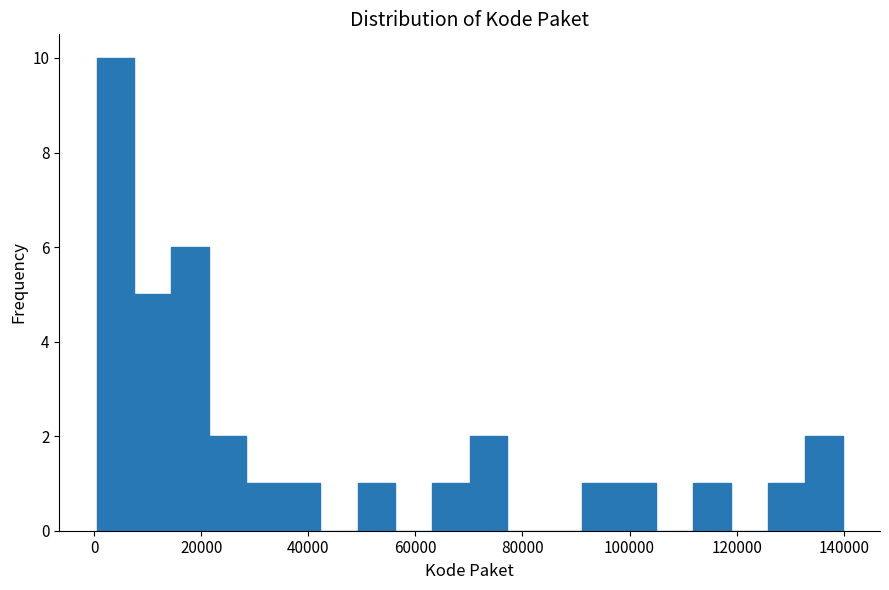

Read against the x-axis, roughly where is the centre of the tallest bar?

4000